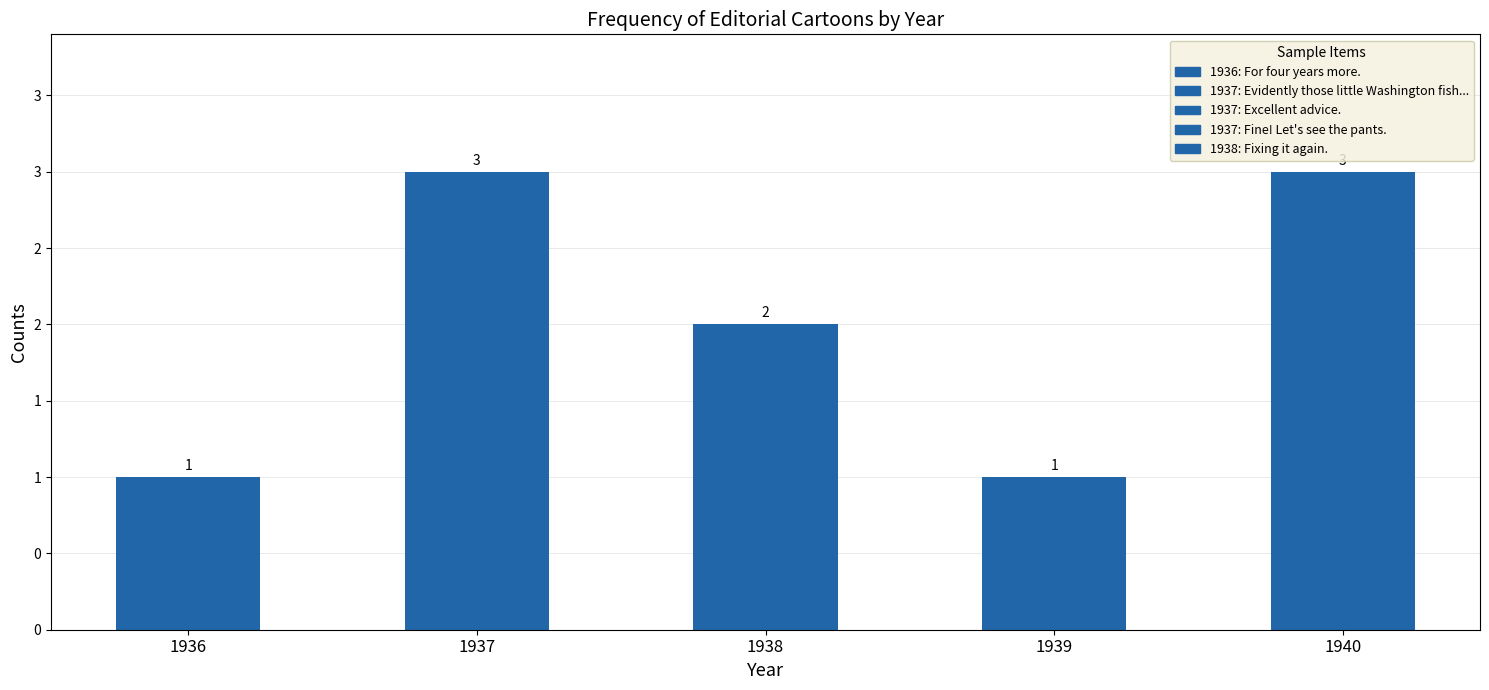

Are the bars horizontal?

No